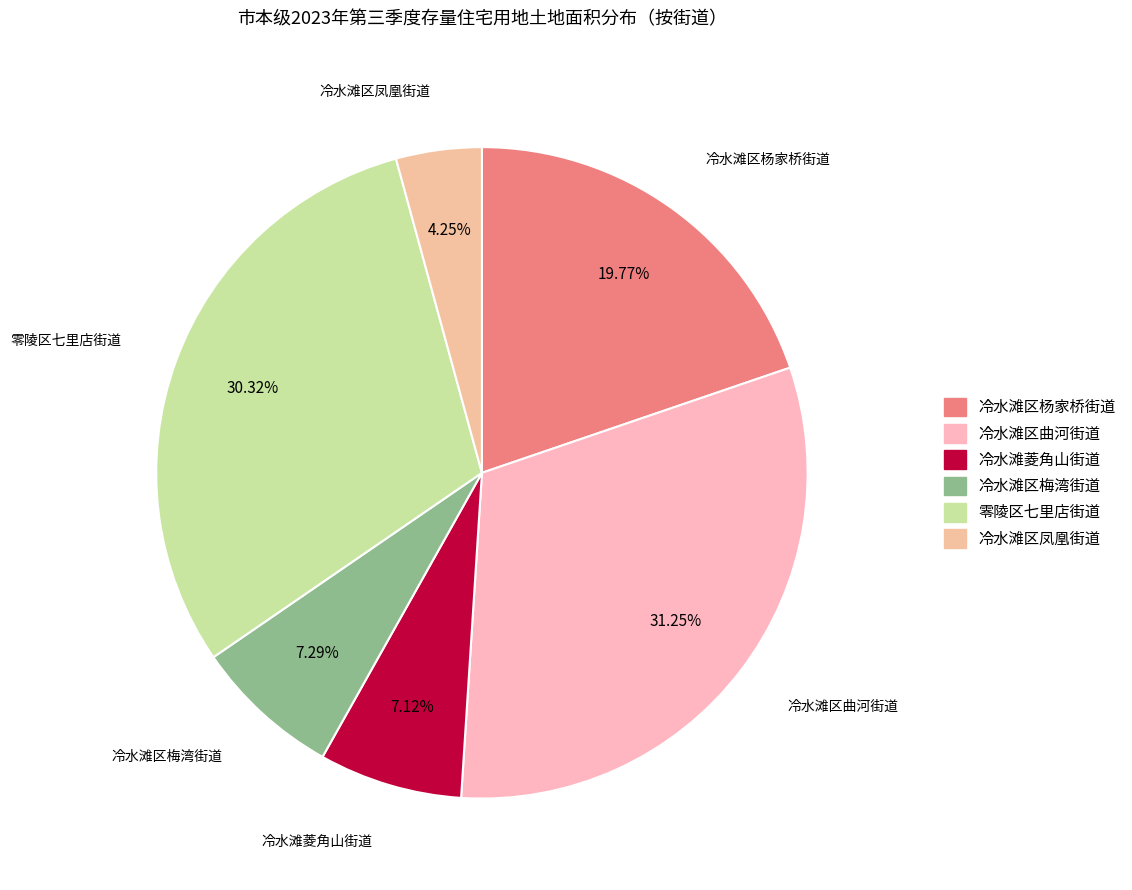

The 零陵区七里店街道 slice represents 43% of the pie. True or false?

False